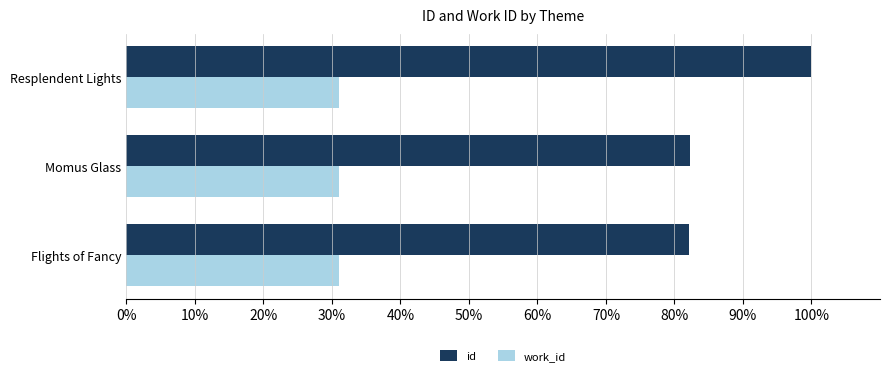

What is the difference between the highest and lowest values at Resplendent Lights?

68.9